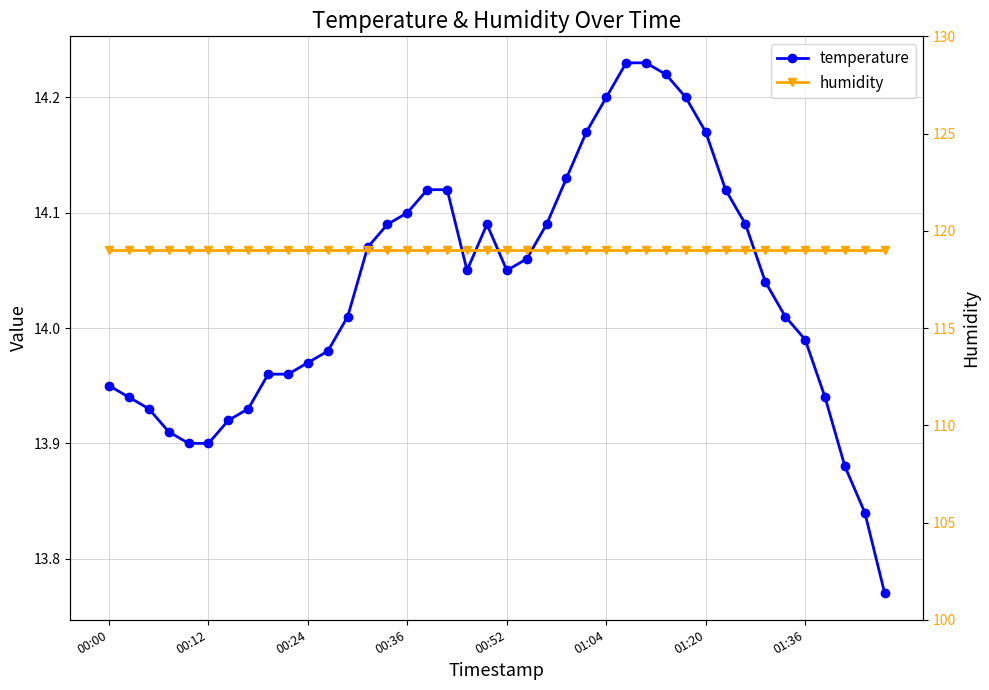

What is the total value across all series at 28?

133.2